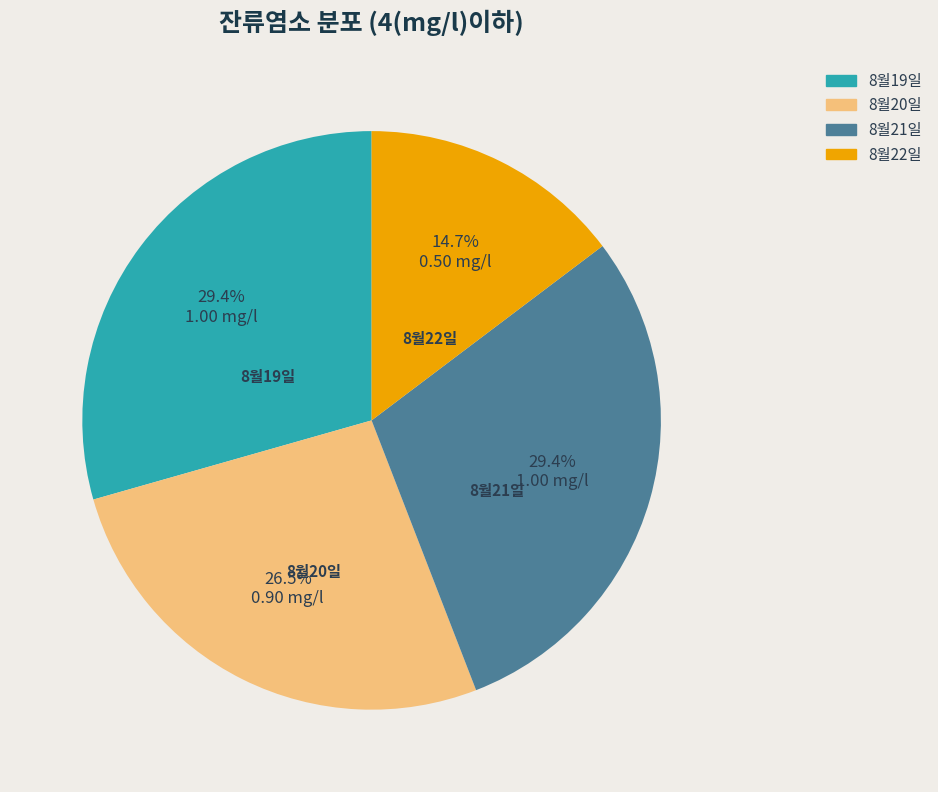

How much of the chart is everything except 8월22일?

85.3%